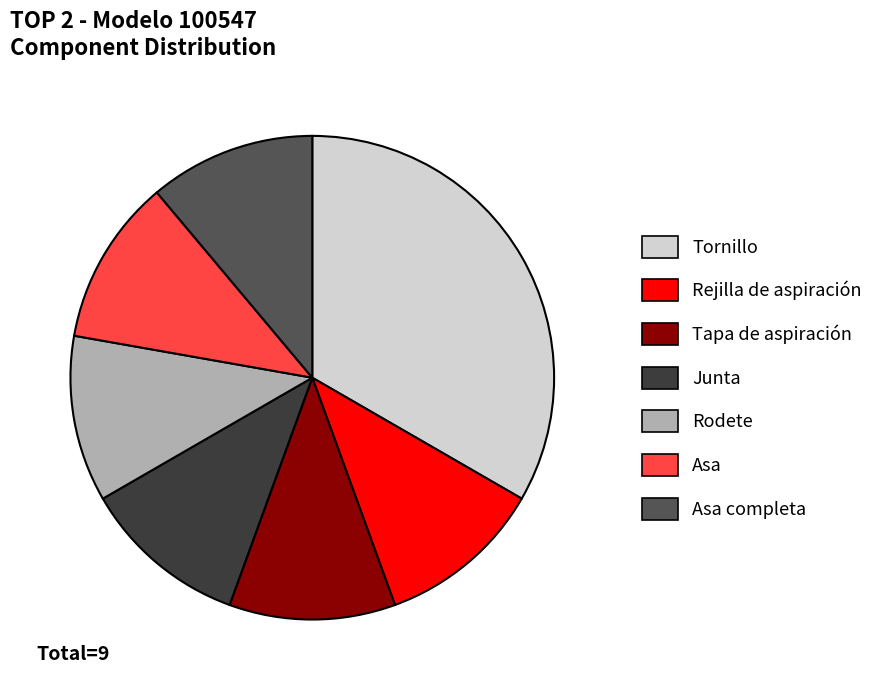

What is the largest slice in the pie chart?

Tornillo